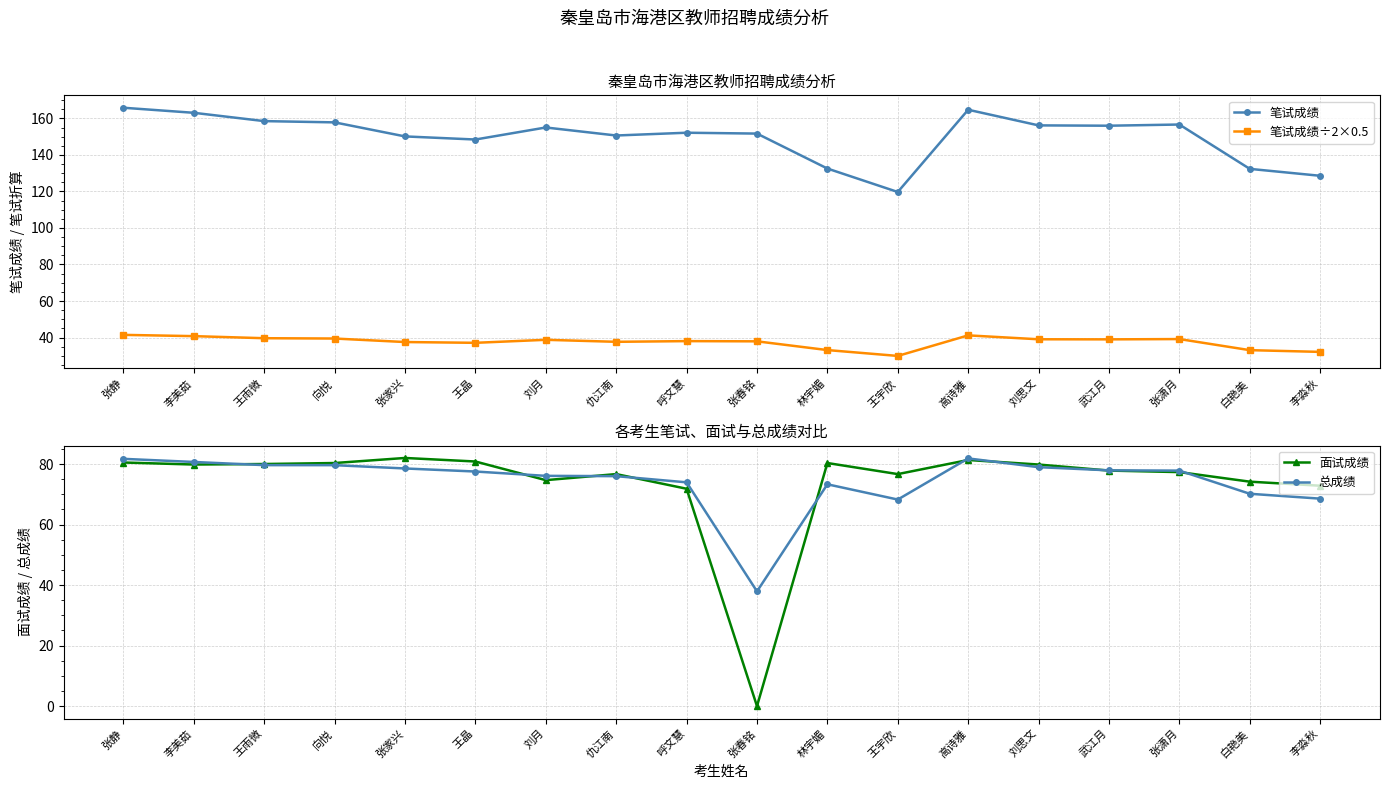

The 笔试成绩÷2×0.5 series shows 37.7 at 仇江南. True or false?

True